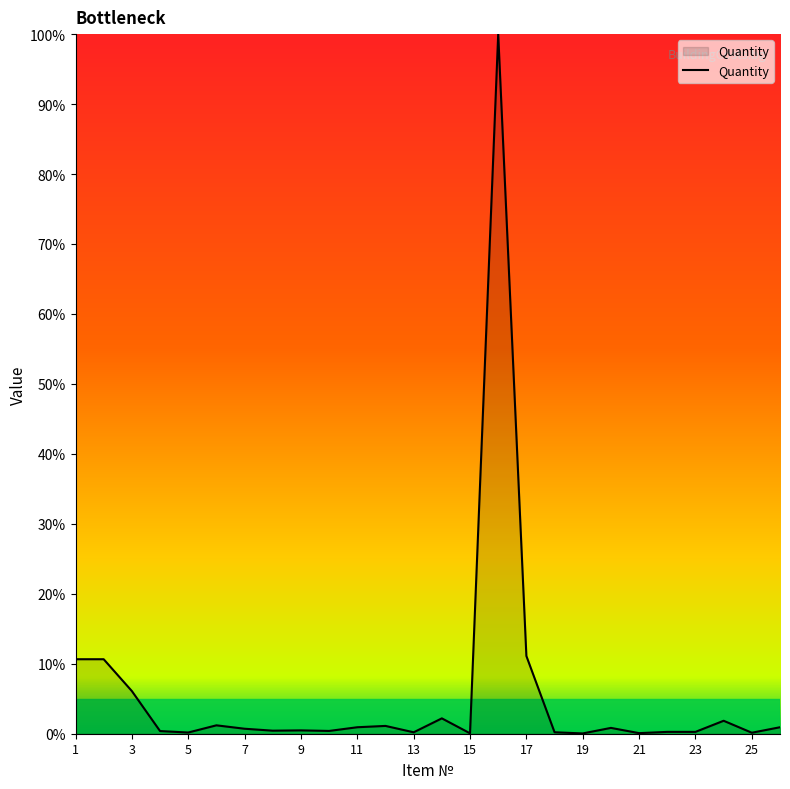

What is the difference between the maximum and minimum values?

100.0